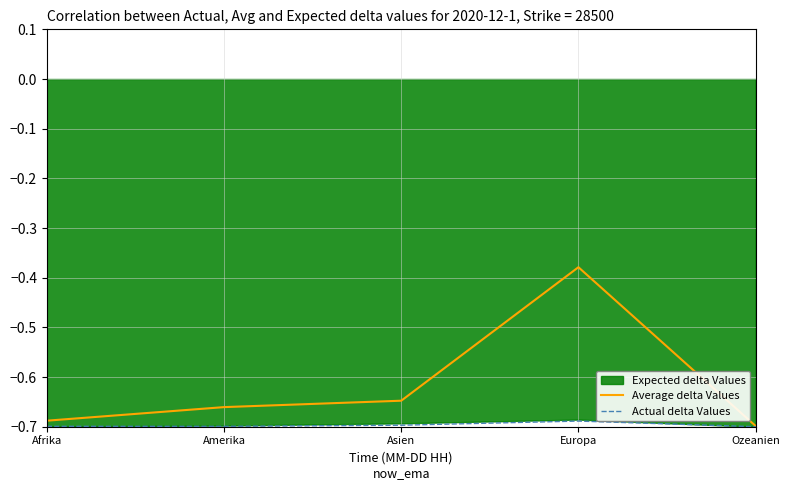

True or false: Average delta Values and Actual delta Values intersect in this chart.

False